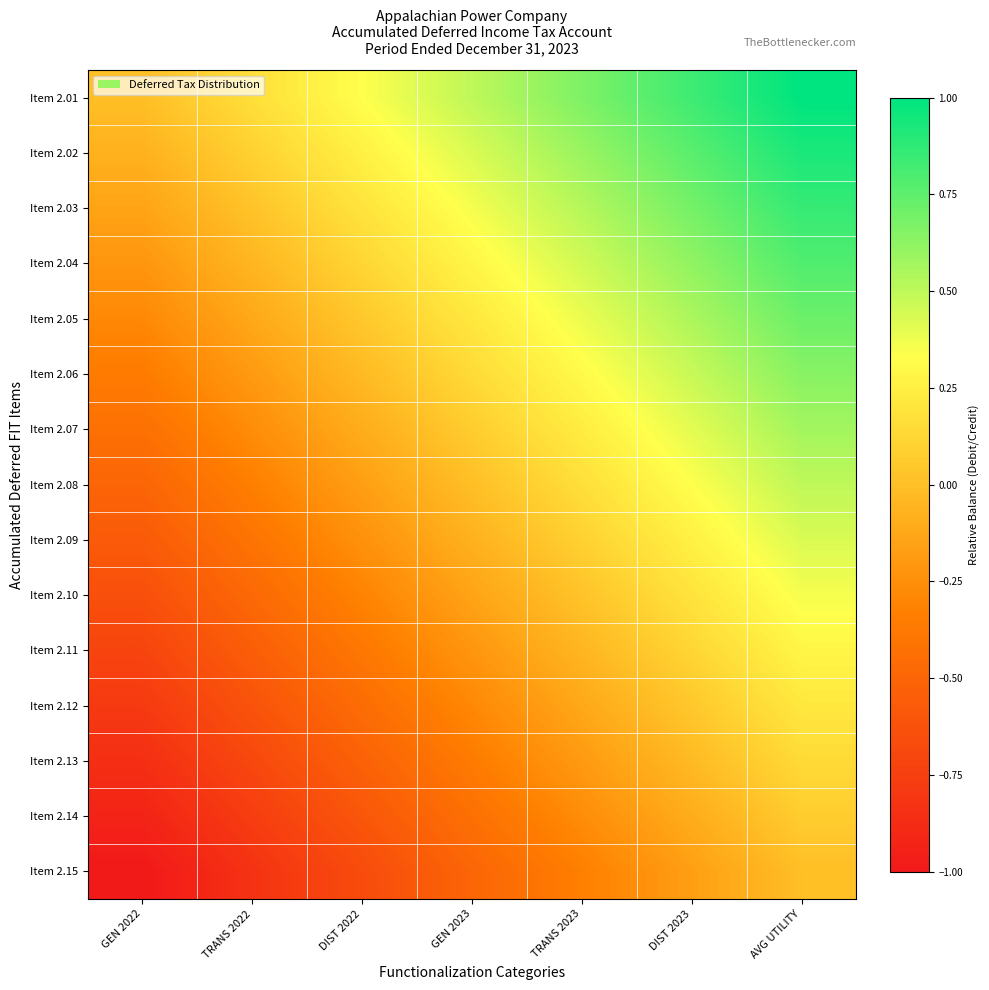

Which has a higher value, GEN 2022 or GEN 2023?

GEN 2023